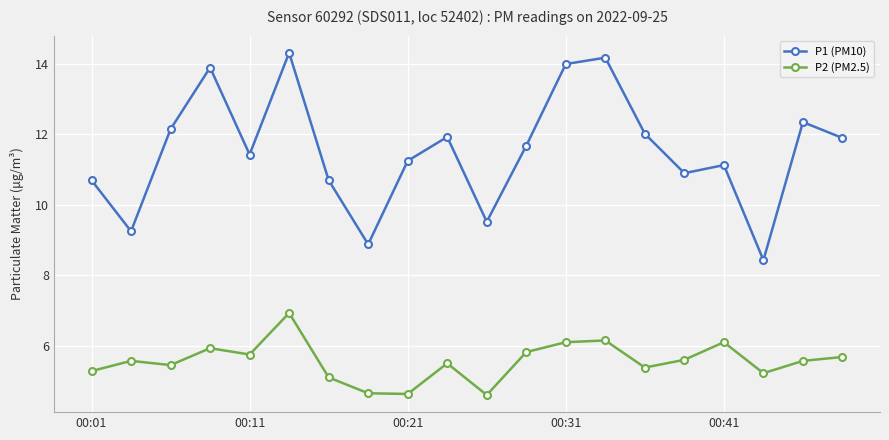

True or false: P2 (PM2.5) has more than 1 interior local peaks.

True